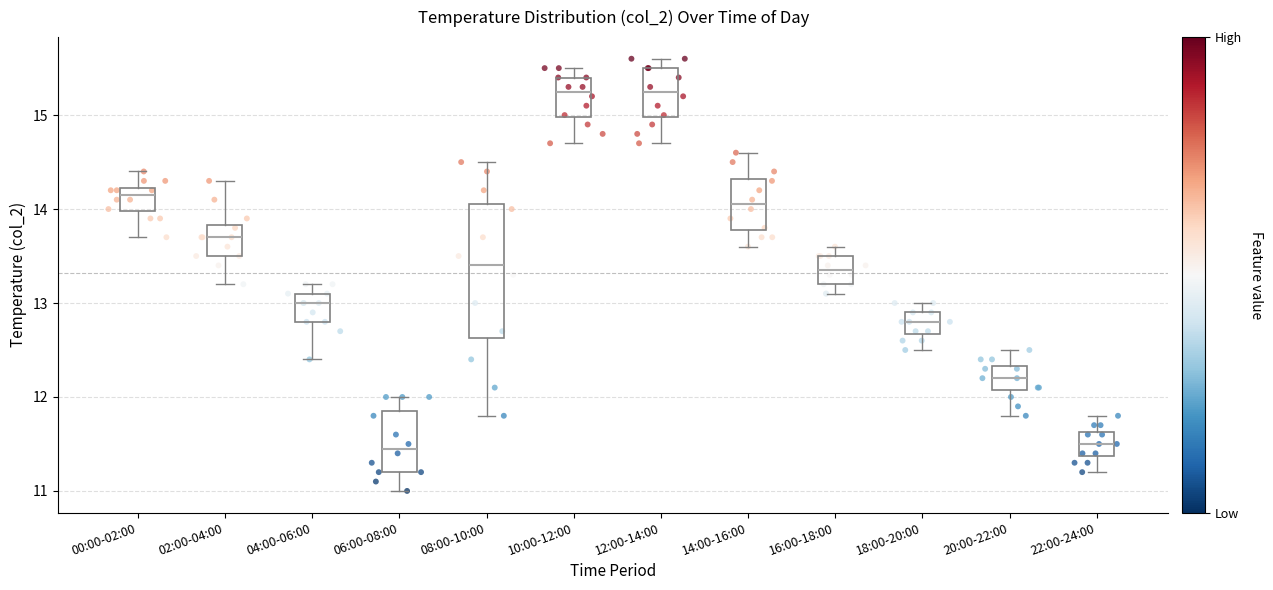

Where does the upper whisker of the box for 20:00-22:00 end on the y-axis? The values are not printed on the chart, so give them approximately, as read against the axis.

12.5